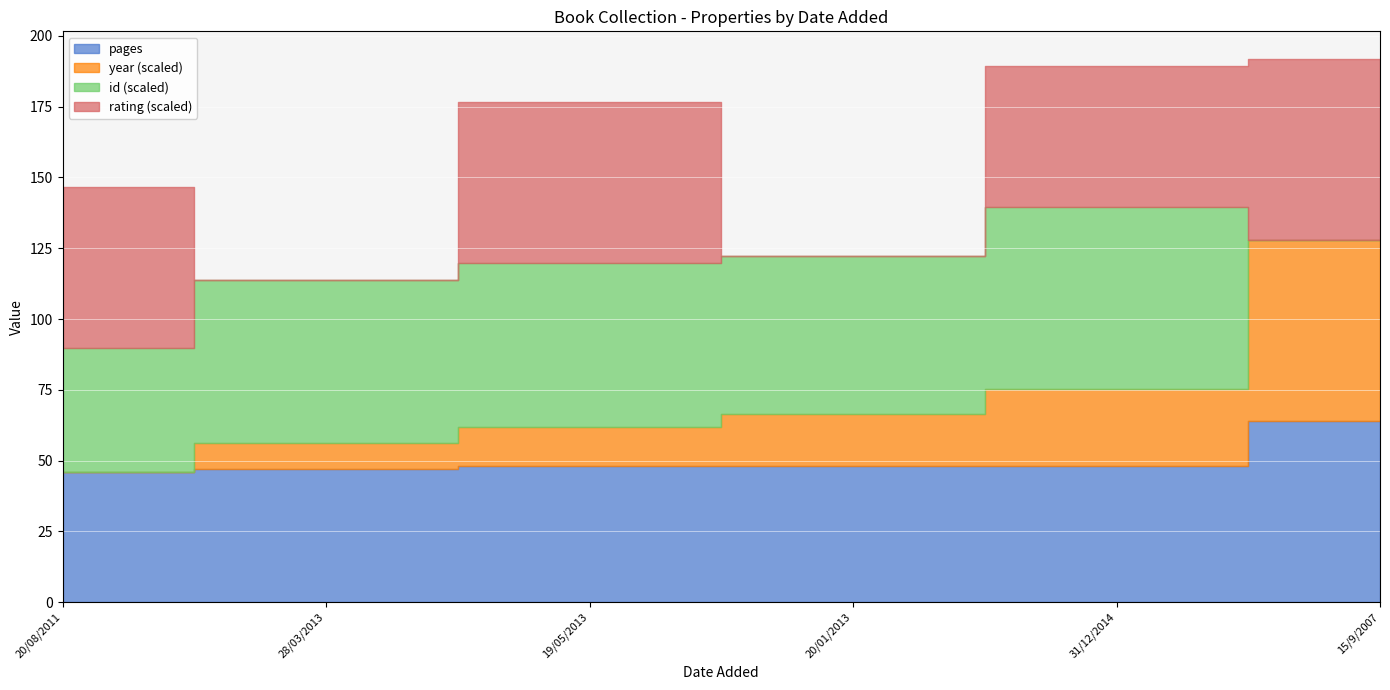

What are all the series names shown in the legend?

pages, year, id, rating